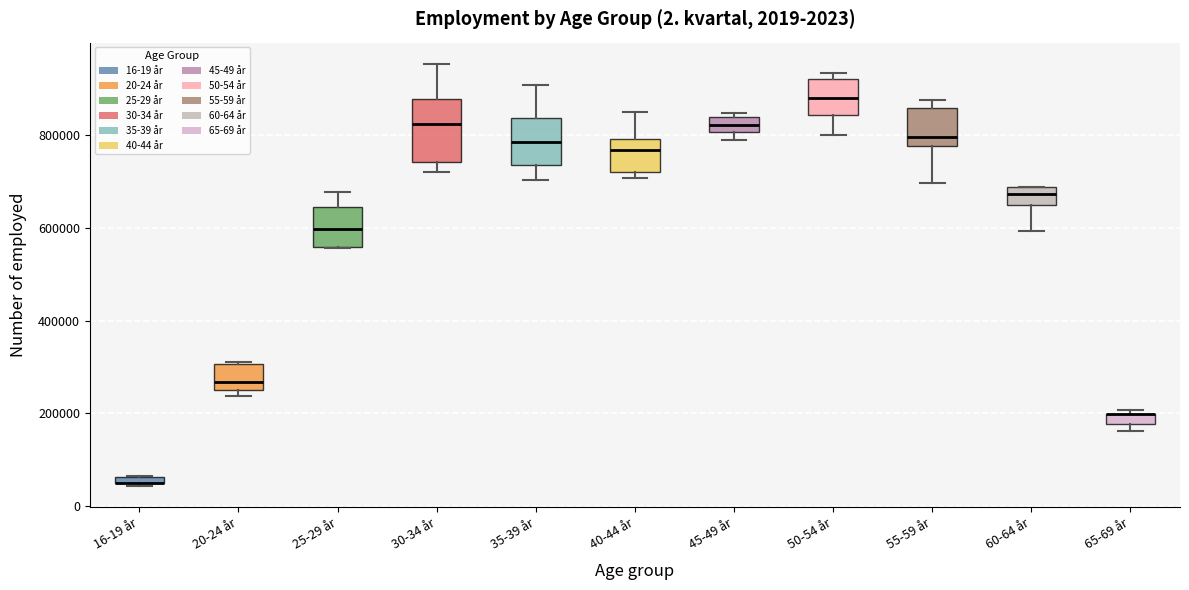

Where does the lower whisker of the box for 60-64 år end on the y-axis? The values are not printed on the chart, so give them approximately, as read against the axis.

600000